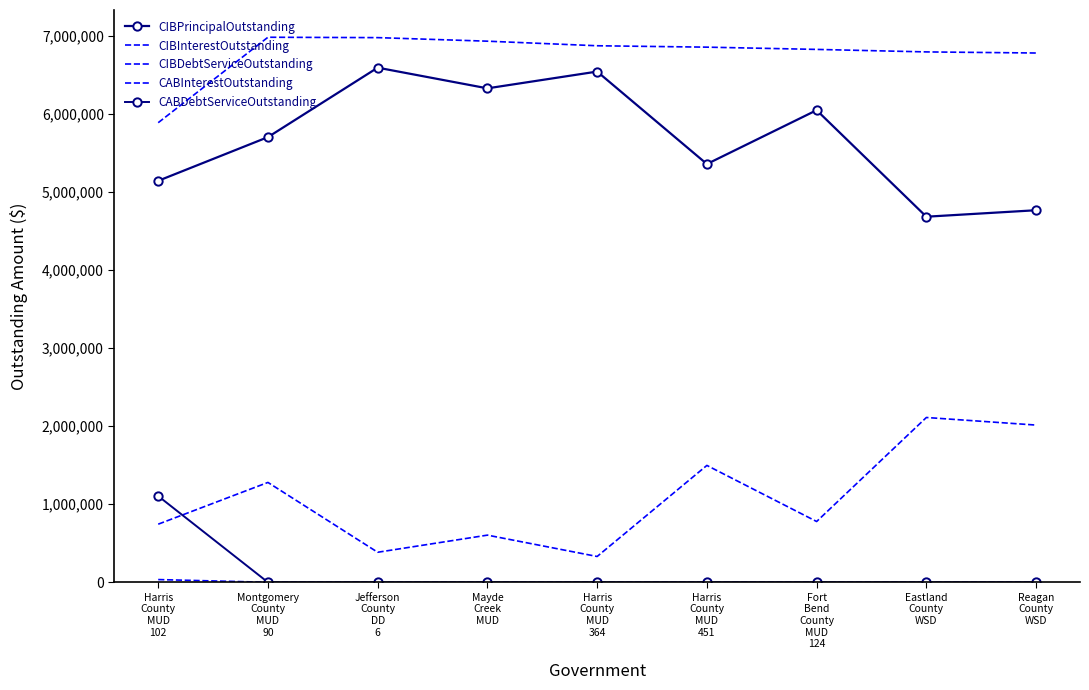

Is this an area chart (filled region under the line)?

No